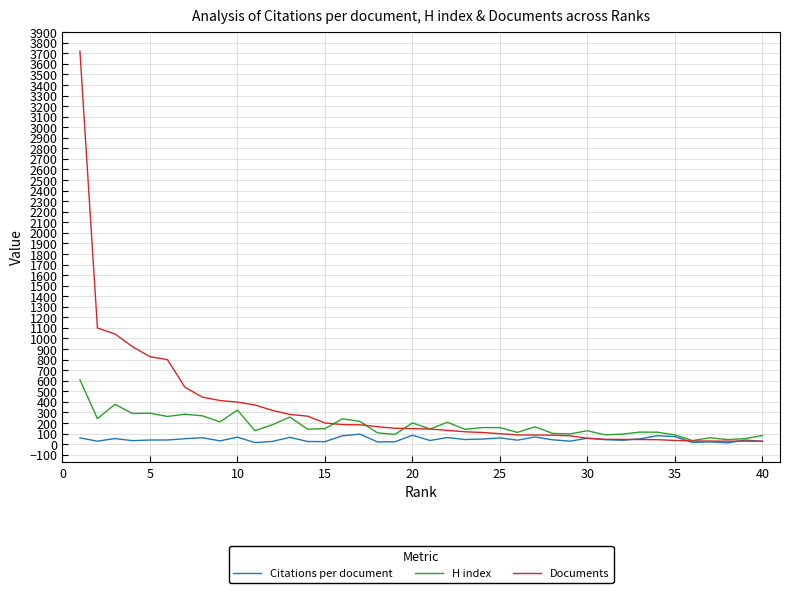

Which series has the largest total across all categories?

Documents